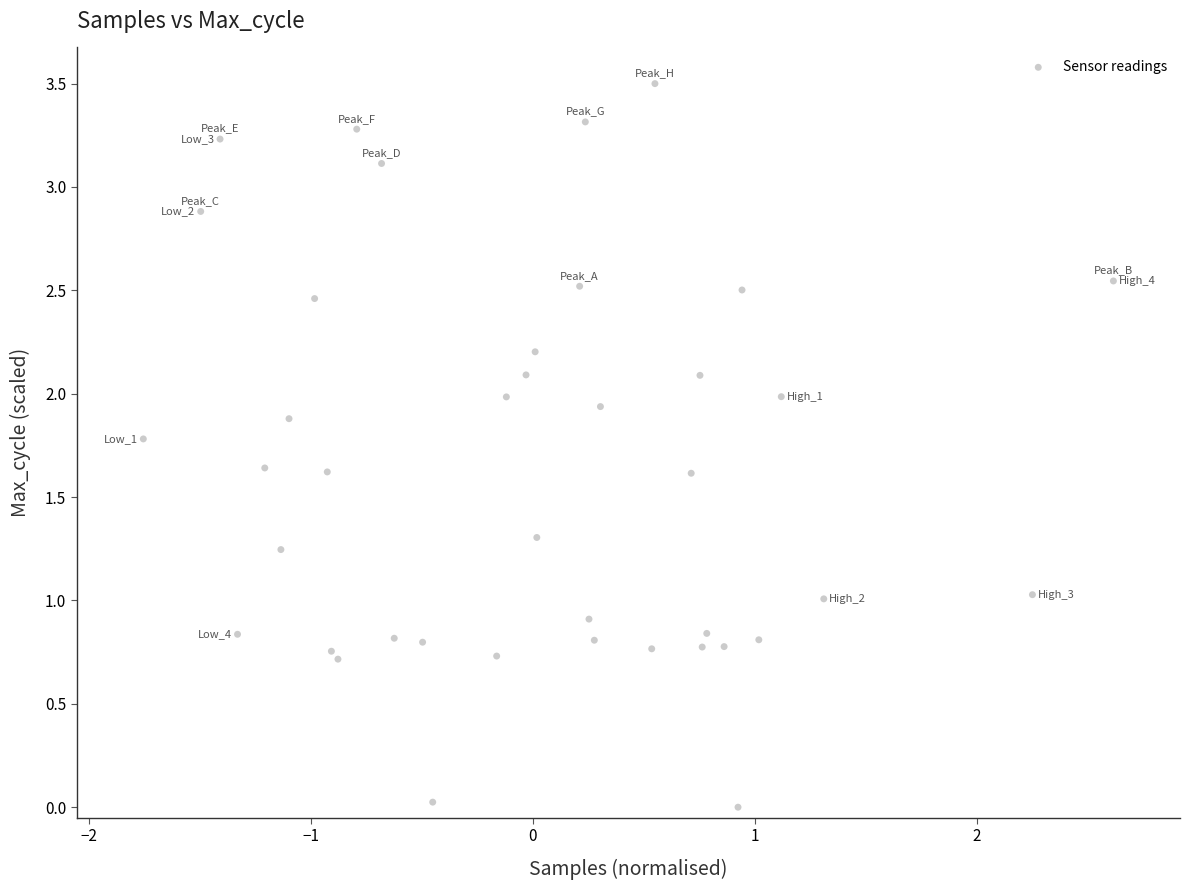

What is the range of Y values (max minus min)?

3.5